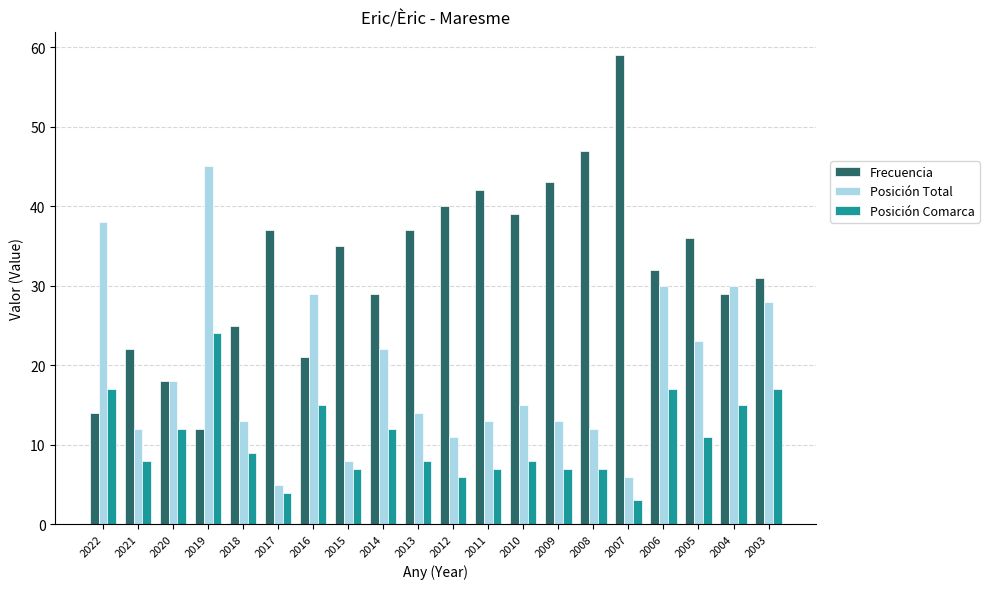

Is the value of Frecuencia at 2022 greater than the value of Posición Comarca at 2003?

No